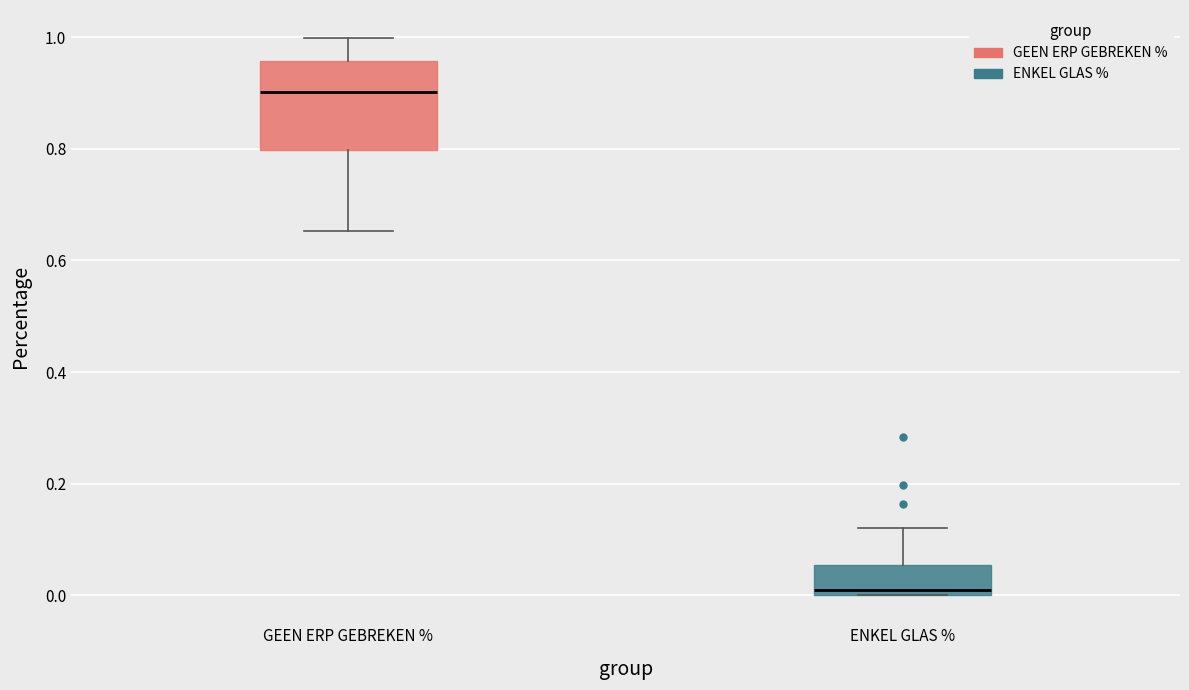

Where is the lower edge of the box for ENKEL GLAS % on the y-axis? The values are not printed on the chart, so give them approximately, as read against the axis.

0.00